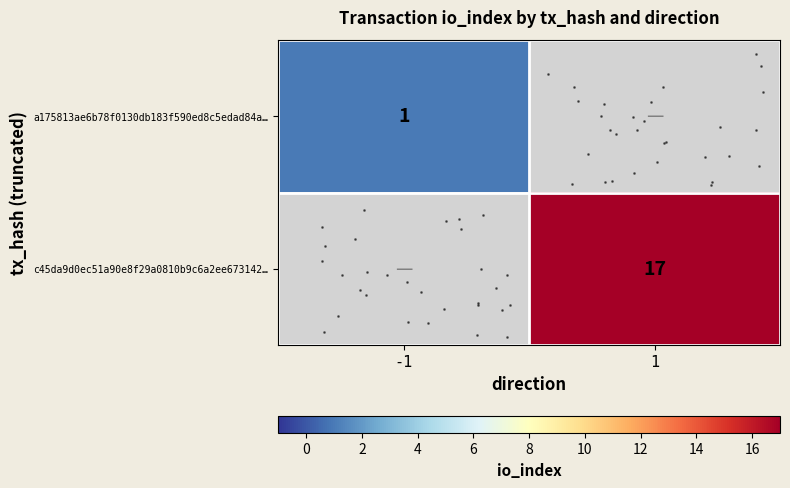

What is the greatest value displayed?

17.0